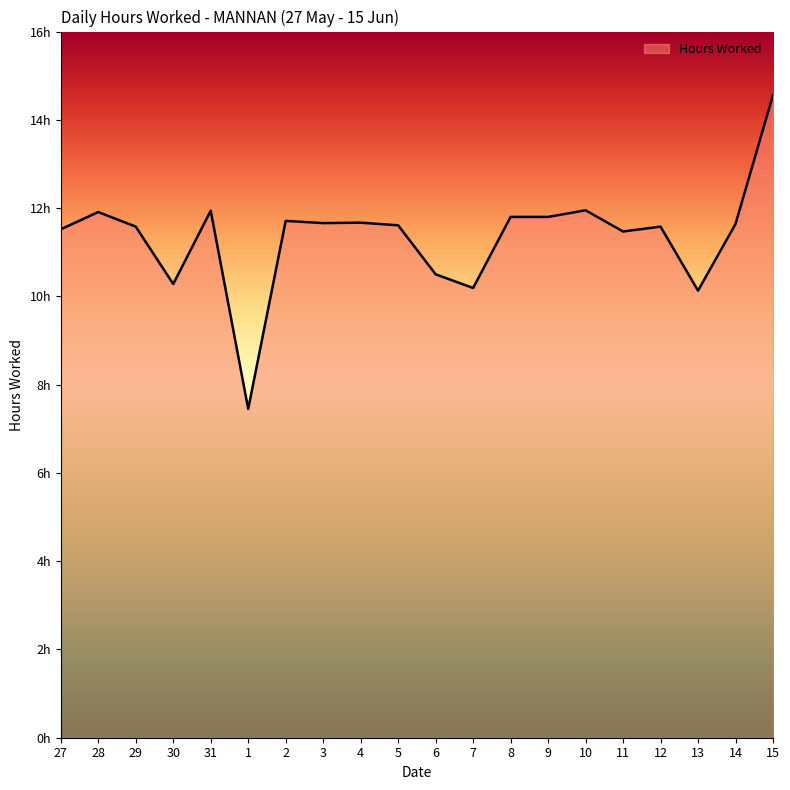

Does the chart display data point markers on the line(s)?

No